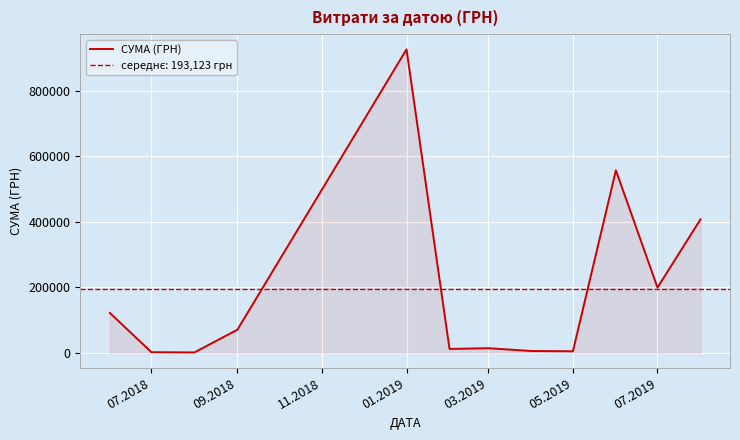

The value of СУМА (ГРН) at 01.2019 is 418605.0. True or false?

False